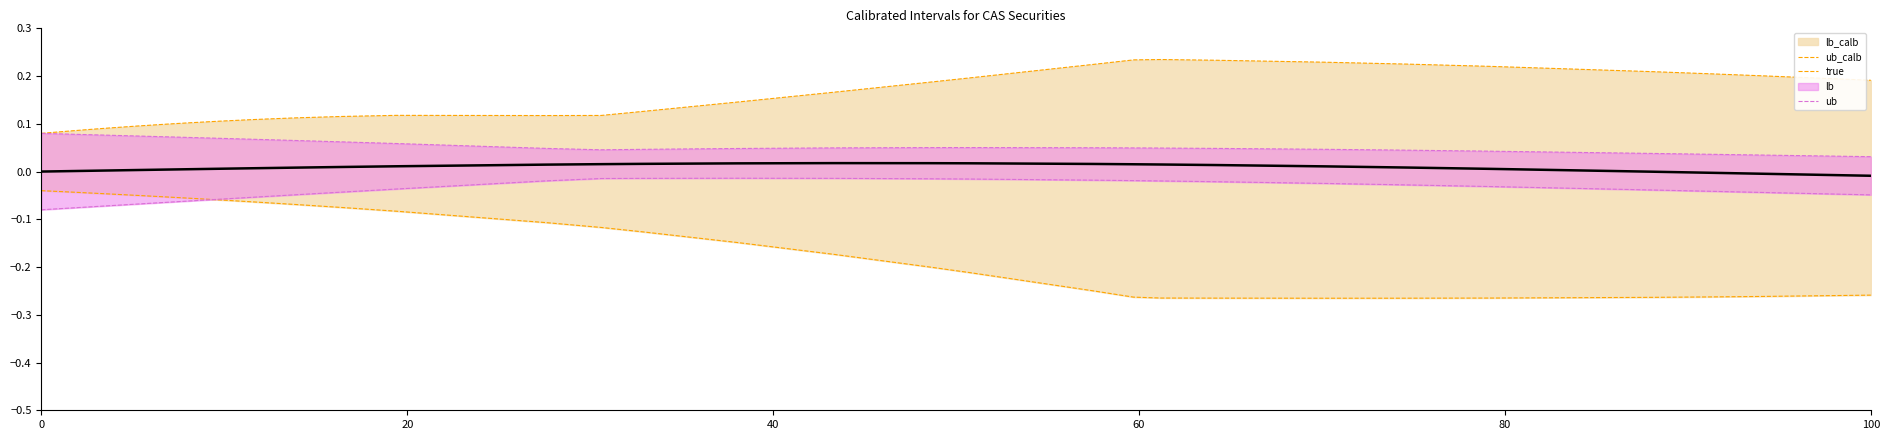

Which series has the largest range (max minus min)?

lb_calb